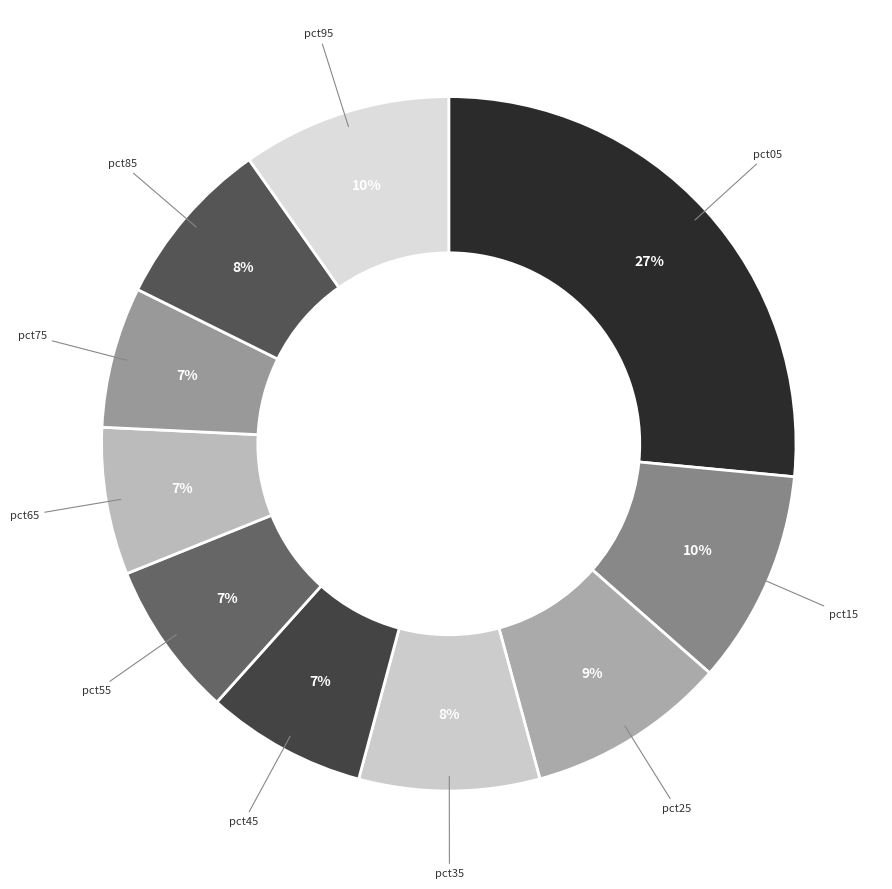

What percentage is the pct05 slice, to the nearest percent?

27%